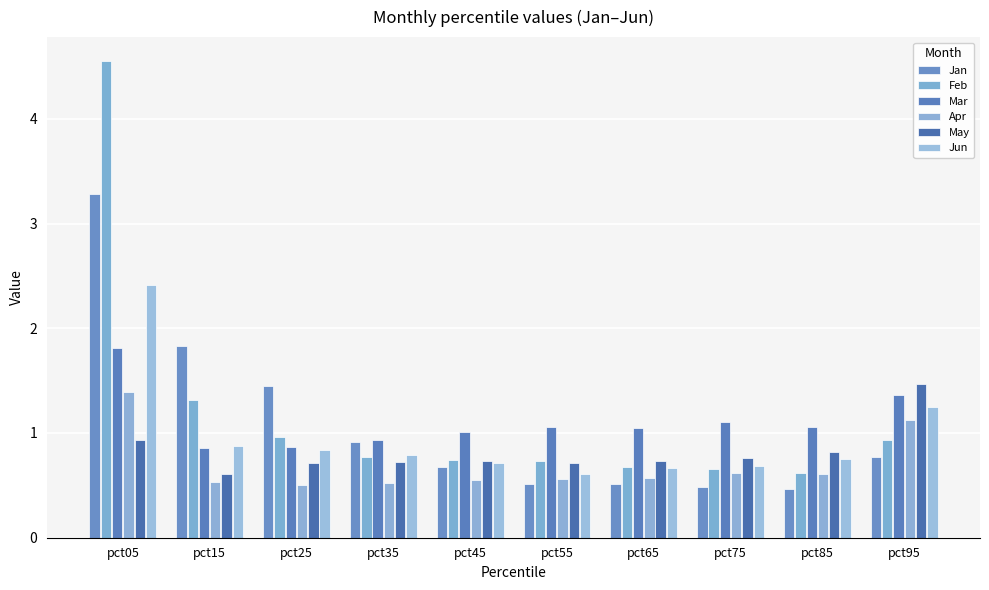

What is the total value across all series at pct45?

4.4